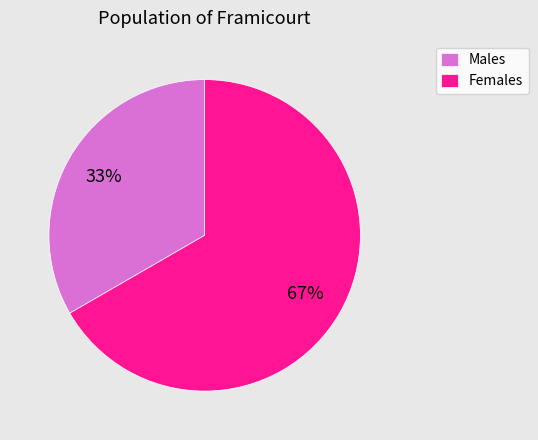

Approximately how many times larger is the value at Males compared to Females?

0.5